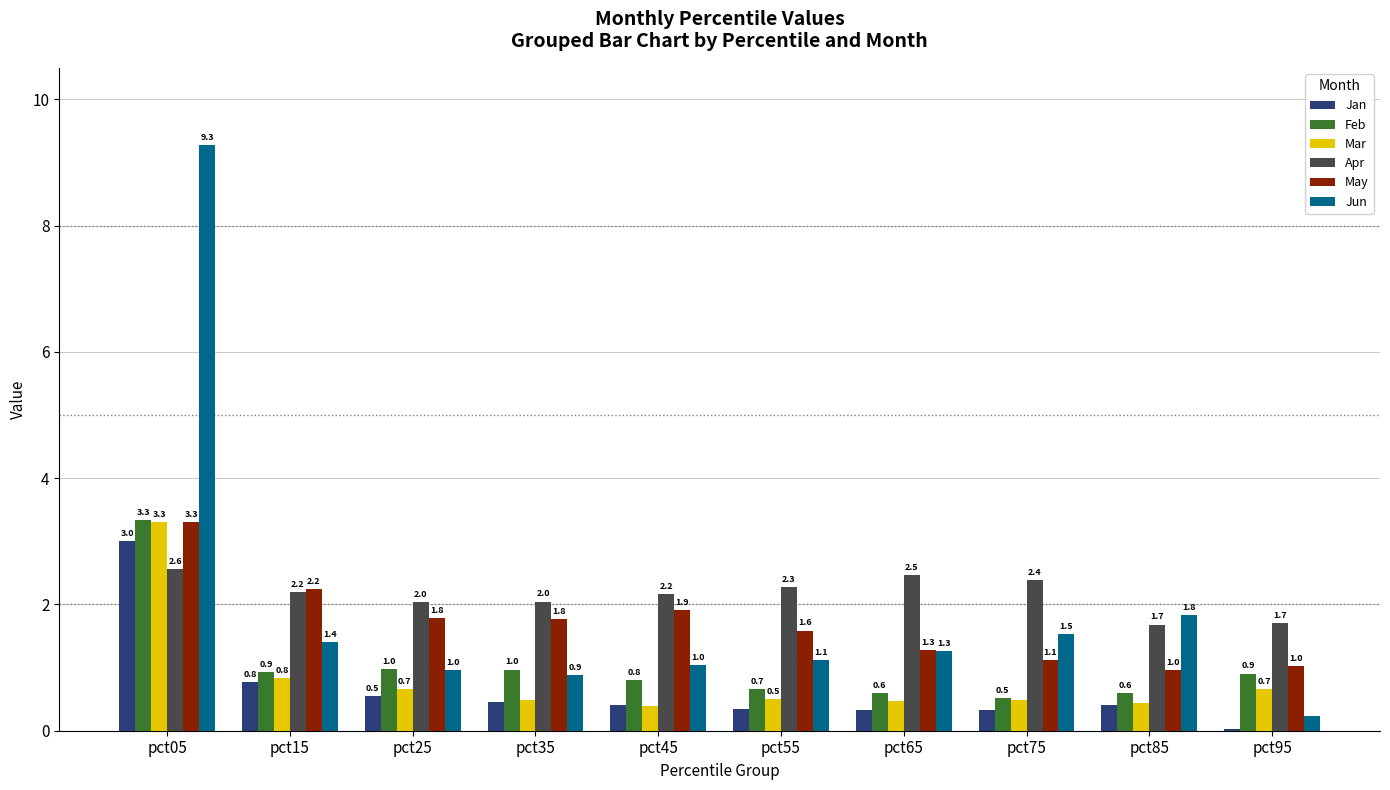

What is the greatest value displayed?

9.3